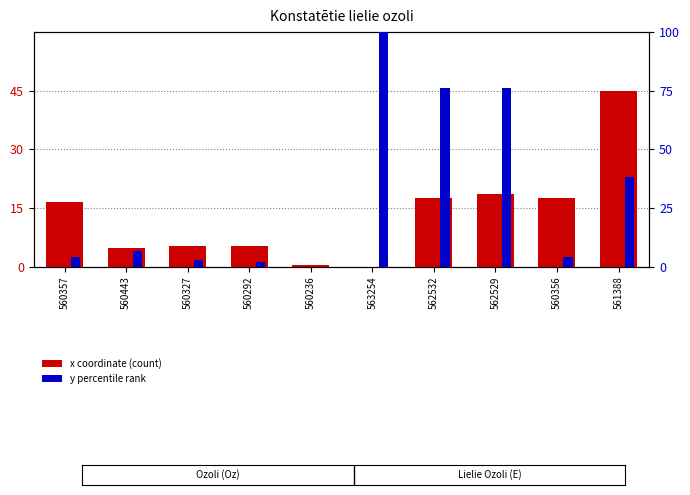

Which category has the highest value across all series?

563254